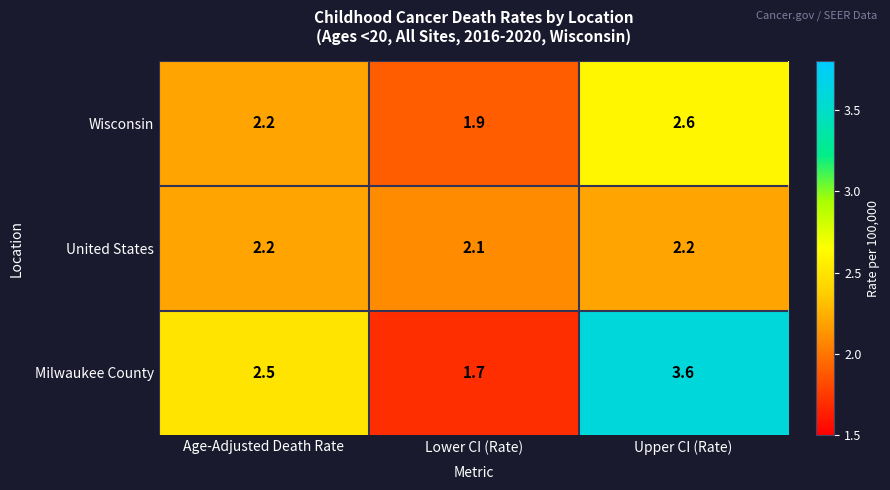

How many series are shown in this chart?

3